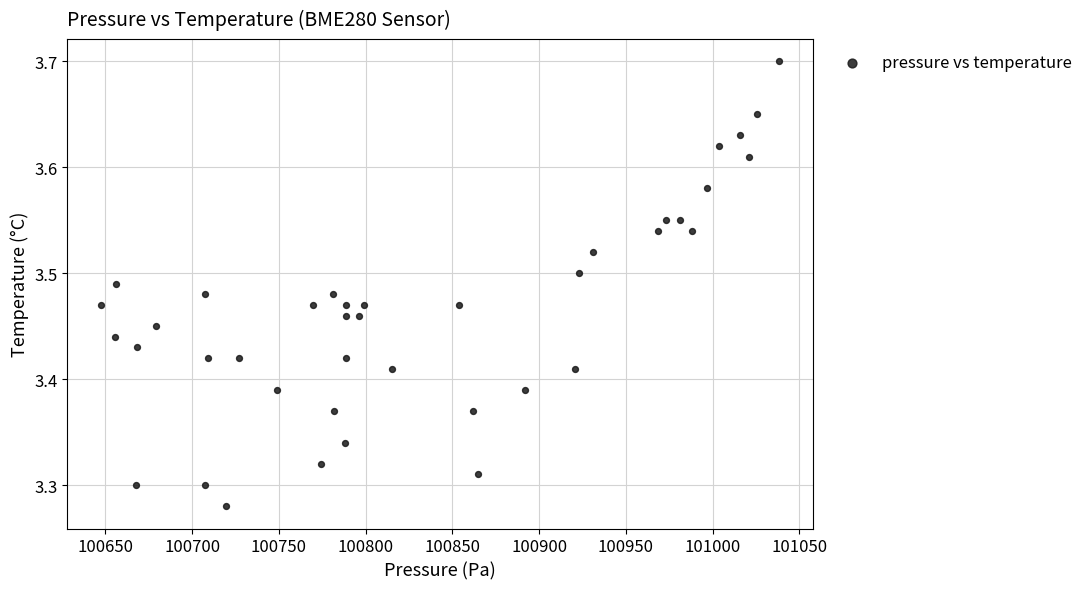

What is the range of Y values (max minus min)?

0.4